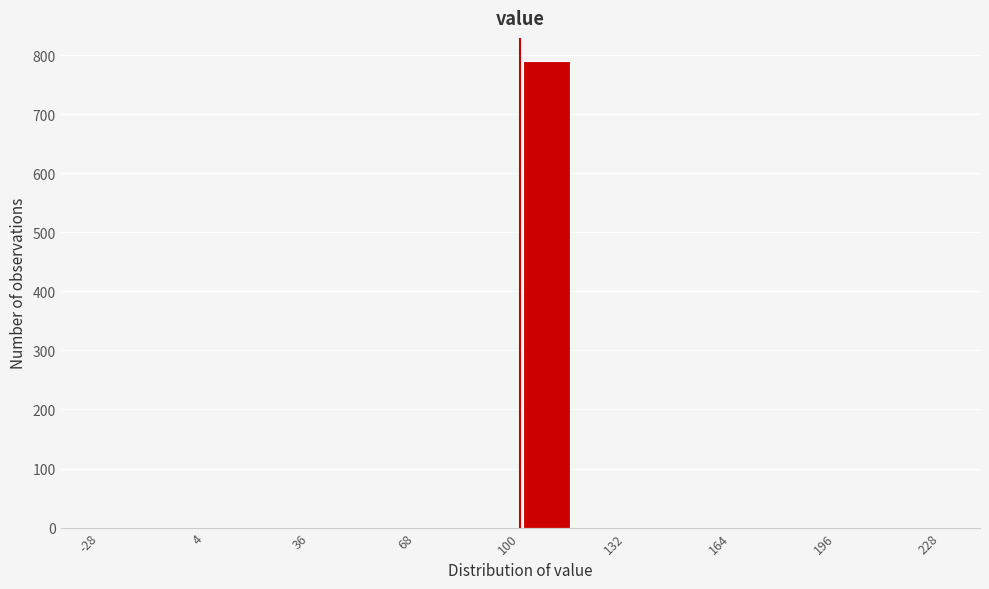

Read against the x-axis, roughly where is the centre of the tallest bar?

110